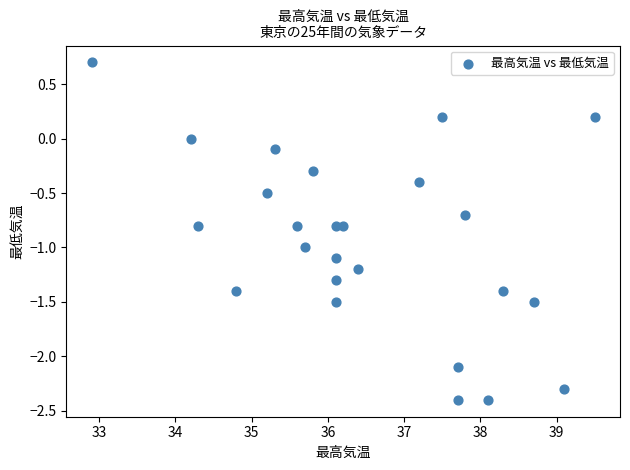

What is the range of Y values (max minus min)?

3.1